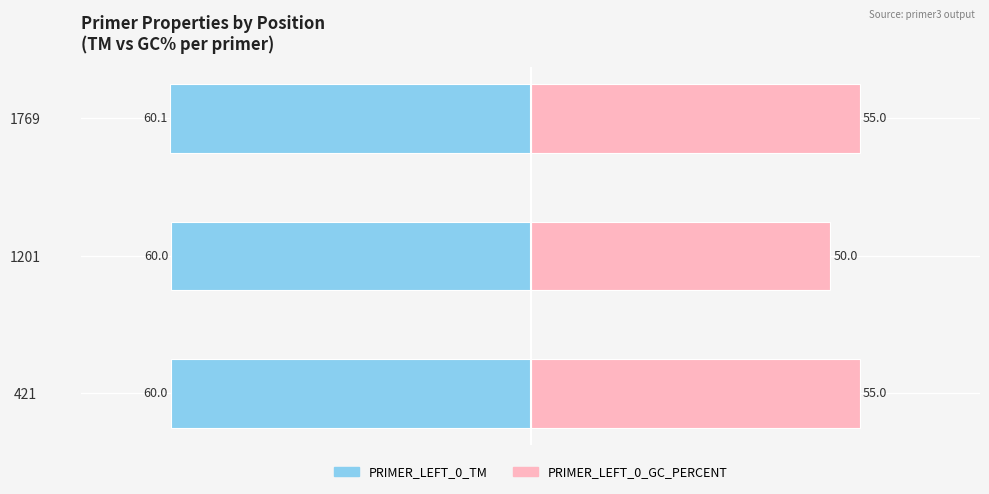

The value of PRIMER_LEFT_0_TM at 1201 is -14.4. True or false?

False